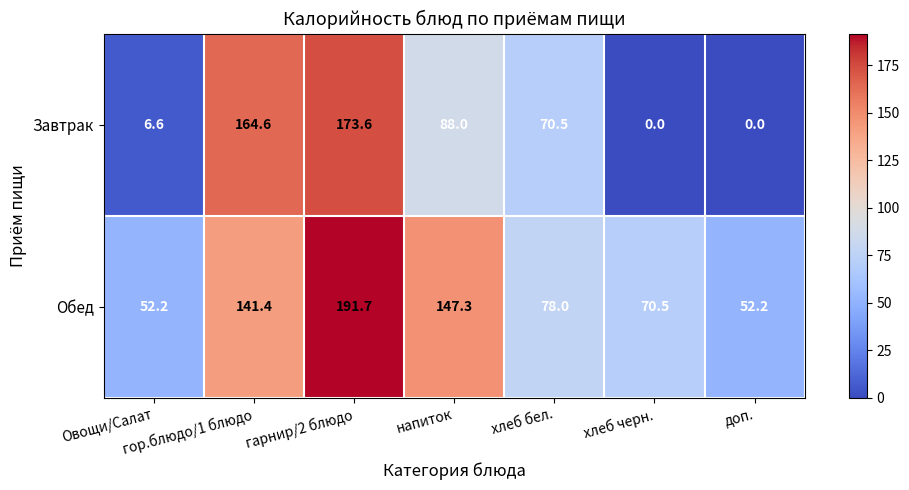

What is the sum of all Завтрак values?

503.3